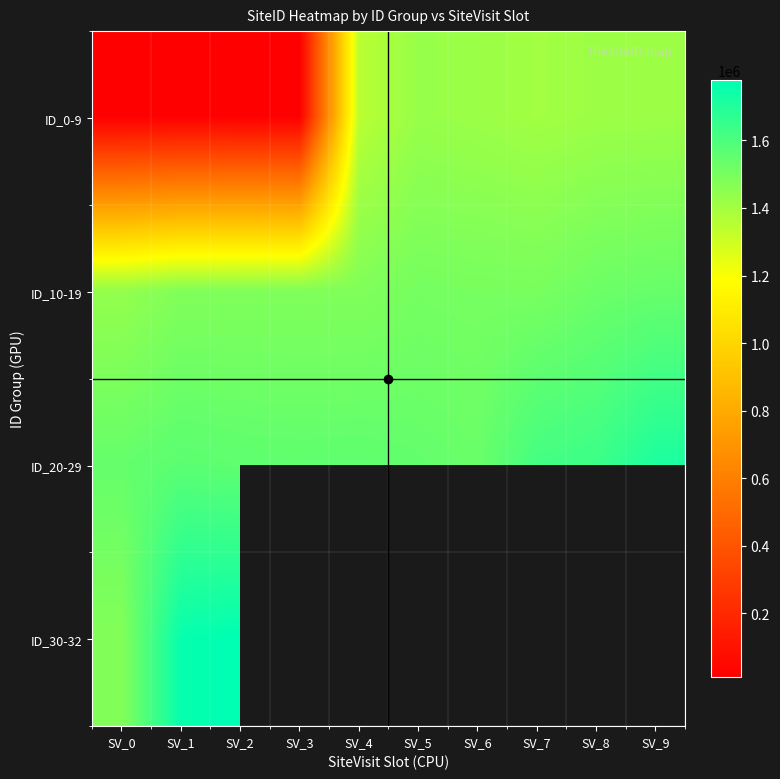

The value of ID_0-9 at SV_8 is 600569.2. True or false?

False